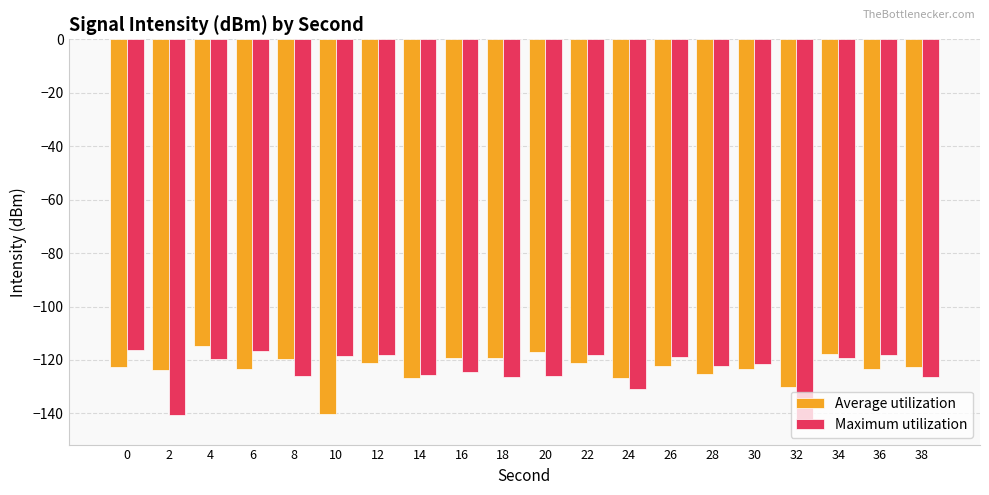

What is the total value across all series at 24?

-257.5